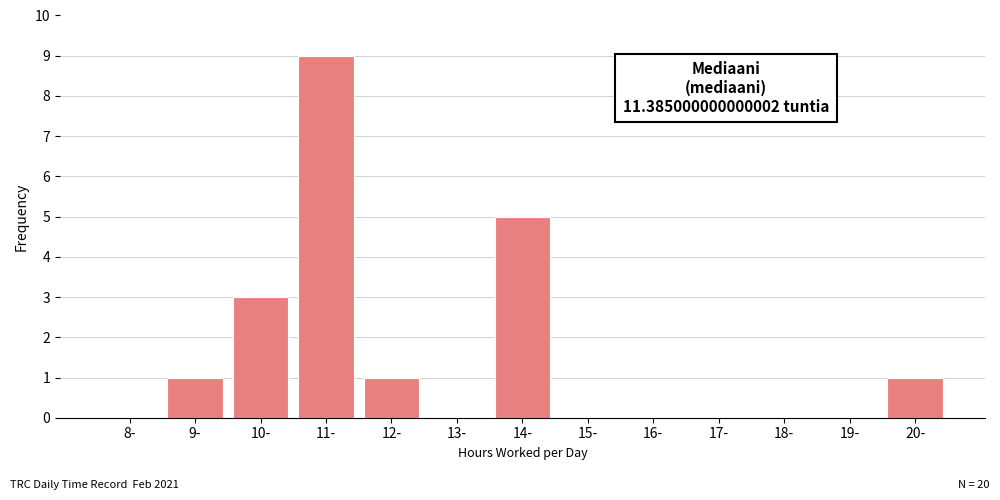

Reading left to right, list all the values displayed in this chart.

8-=0	9-=1	10-=3	11-=9	12-=1	13-=0	14-=5	15-=0	16-=0	17-=0	18-=0	19-=0	20-=1